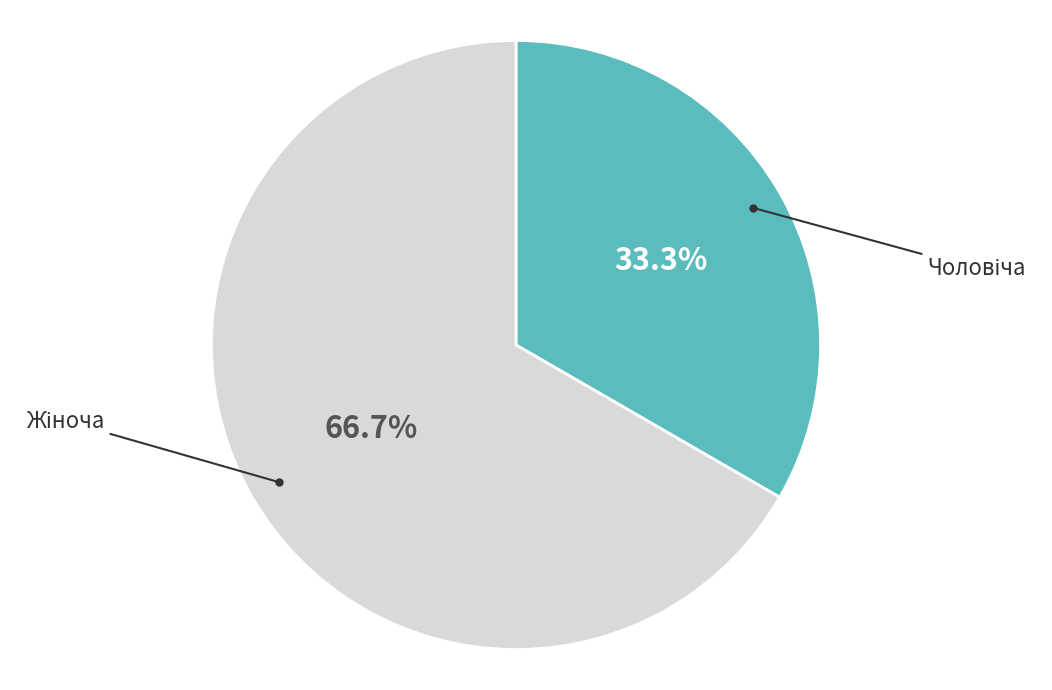

Is there a majority slice in this chart?

Yes